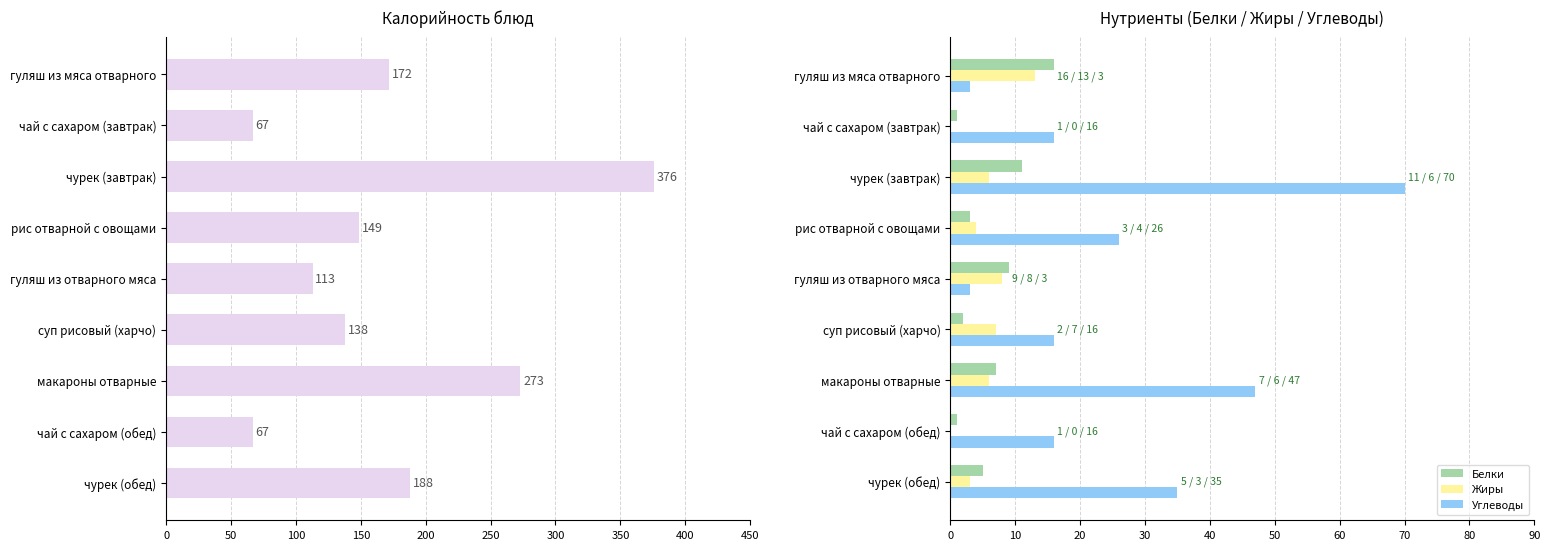

What is the minimum value for Калорийность?

67